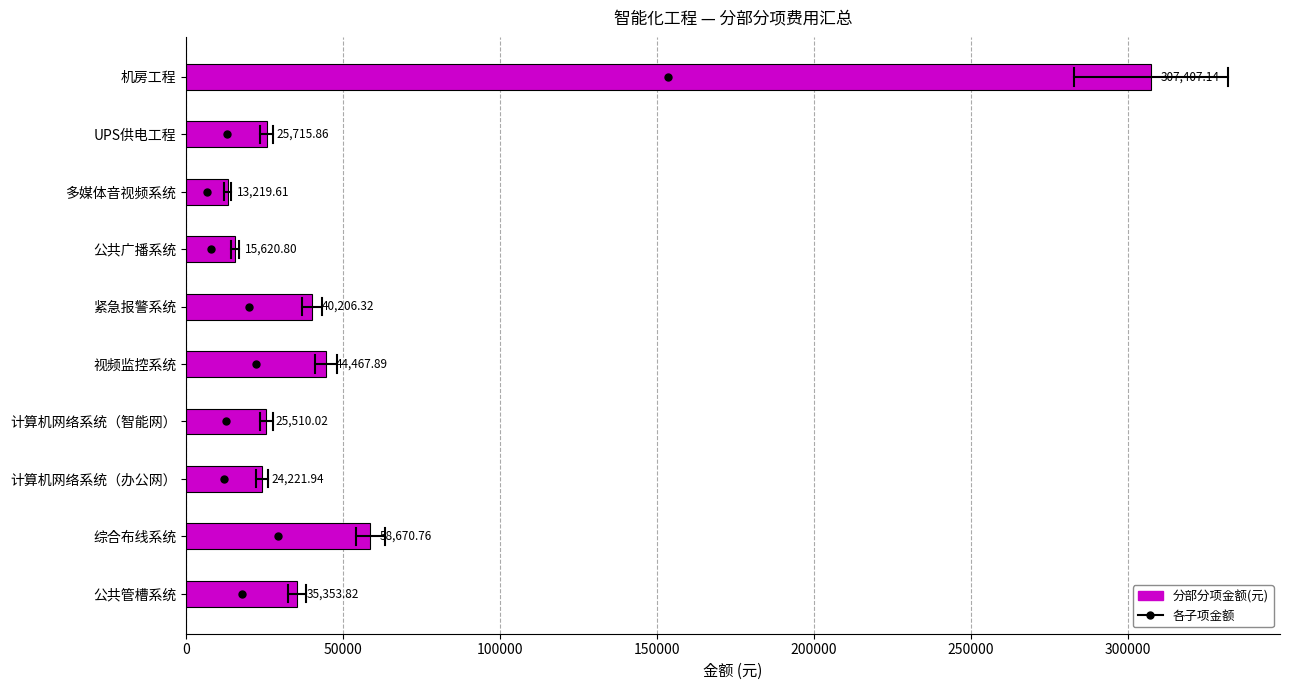

What is the sum of the values at 计算机网络系统（智能网） and 公共管槽系统?

60863.8